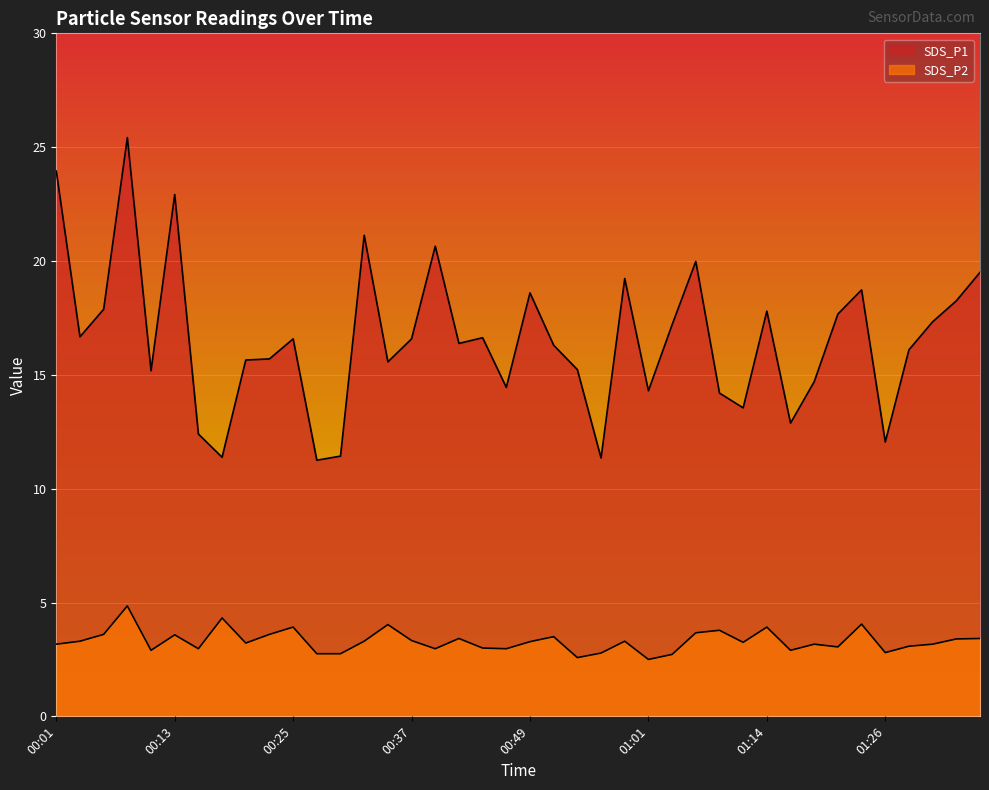

Reading left to right, what are all the values shown in this chart?

SDS_P1: 00:01=23.9	00:03=16.7	00:05=17.9	00:08=25.4	00:10=15.2	00:13=22.9	00:15=12.4	00:18=11.4	00:20=15.7	00:22=15.7	00:25=16.6	00:27=11.2	00:30=11.4	00:32=21.1	00:35=15.6	00:37=16.6	00:39=20.6	00:42=16.4	00:44=16.6	00:47=14.4	00:49=18.6	00:52=16.3	00:54=15.2	00:57=11.3	00:59=19.2	01:01=14.3	01:04=17.2	01:06=20.0	01:09=14.2	01:11=13.6	01:14=17.8	01:16=12.9	01:18=14.7	01:21=17.7	01:23=18.7	01:26=12.1	01:28=16.1	01:31=17.3	01:33=18.2	01:35=19.5
SDS_P2: 00:01=3.2	00:03=3.3	00:05=3.6	00:08=4.8	00:10=2.9	00:13=3.6	00:15=3.0	00:18=4.3	00:20=3.2	00:22=3.6	00:25=3.9	00:27=2.8	00:30=2.8	00:32=3.3	00:35=4.0	00:37=3.3	00:39=3.0	00:42=3.4	00:44=3.0	00:47=3.0	00:49=3.3	00:52=3.5	00:54=2.6	00:57=2.8	00:59=3.3	01:01=2.5	01:04=2.7	01:06=3.7	01:09=3.8	01:11=3.2	01:14=3.9	01:16=2.9	01:18=3.2	01:21=3.0	01:23=4.0	01:26=2.8	01:28=3.1	01:31=3.2	01:33=3.4	01:35=3.4